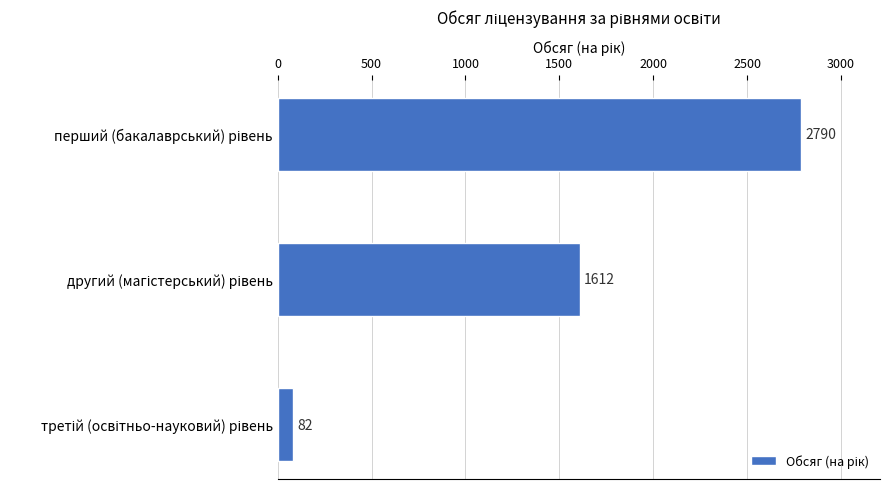

What is the value of the 2nd bar from the top?

1612